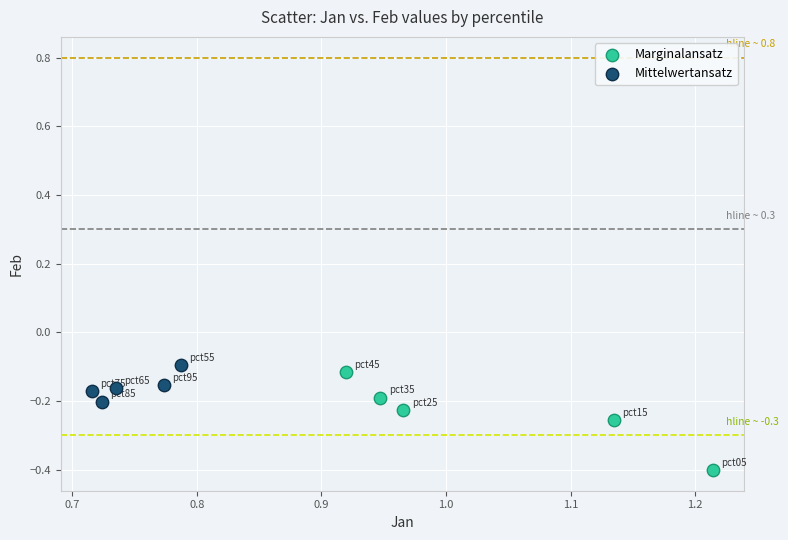

Which series reaches the minimum Y coordinate?

Marginalansatz